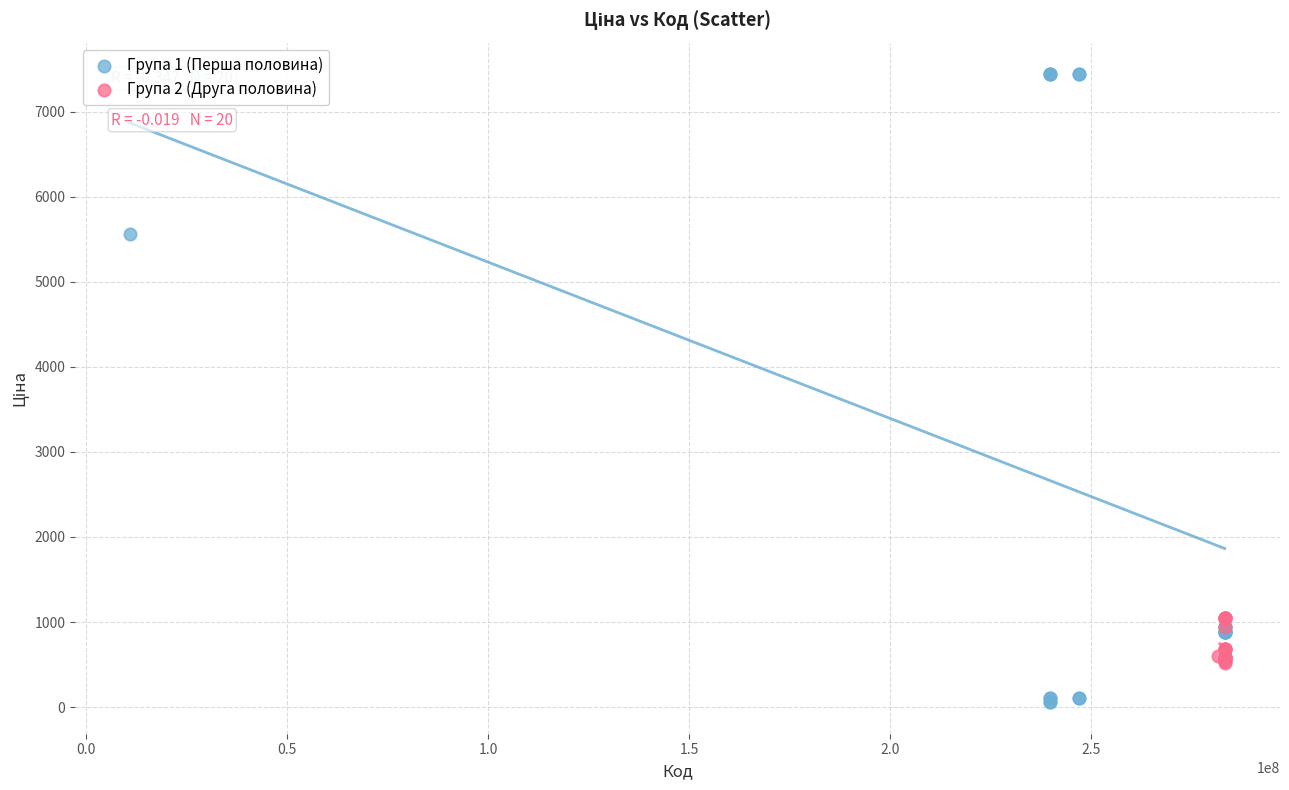

Which series has the largest Y range (max minus min)?

Група 1 (Перша половина)